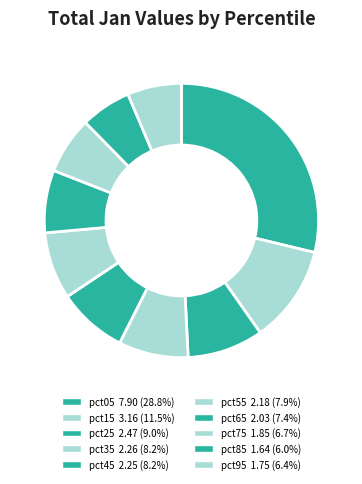

How many segments does this pie chart have?

10